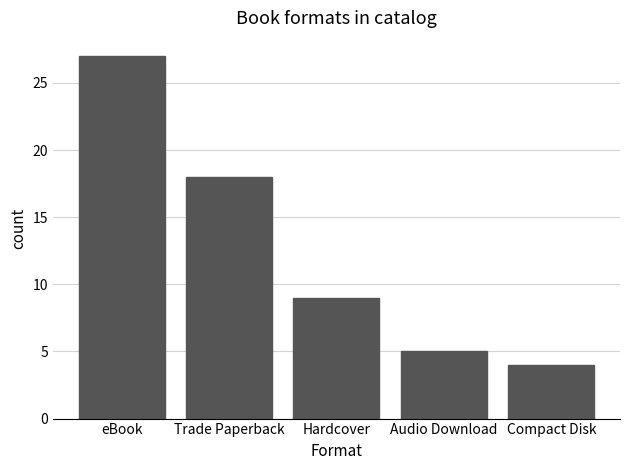

What is the maximum value shown in the chart?

27